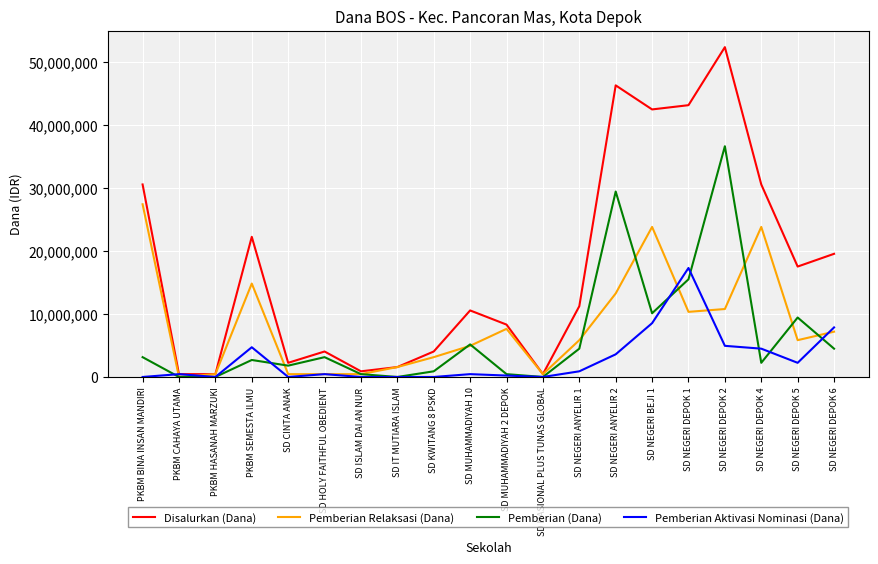

What is the difference between the maximum and minimum values in the Disalurkan (Dana) series?

51975000